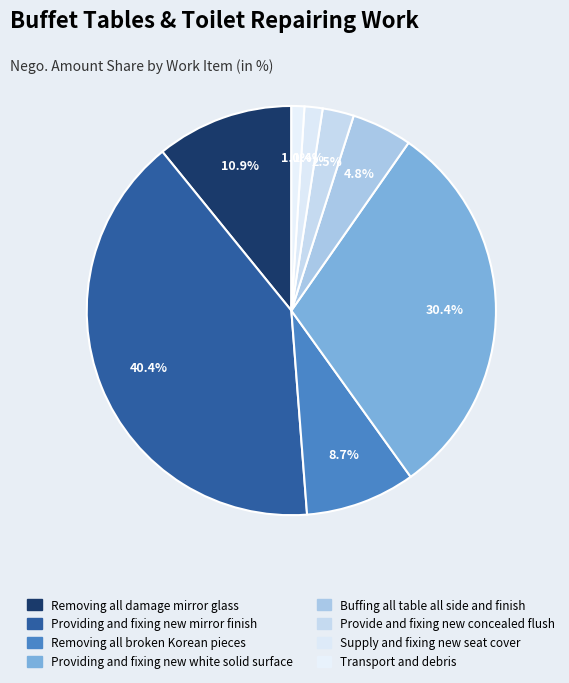

The Removing all damage mirror glass slice represents 5% of the pie. True or false?

False